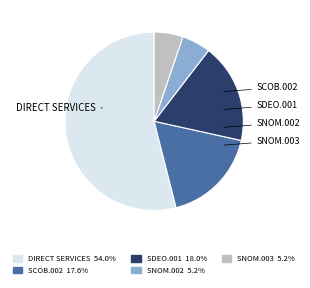

Is it true that SNOM.002 is 5% of the pie?

True